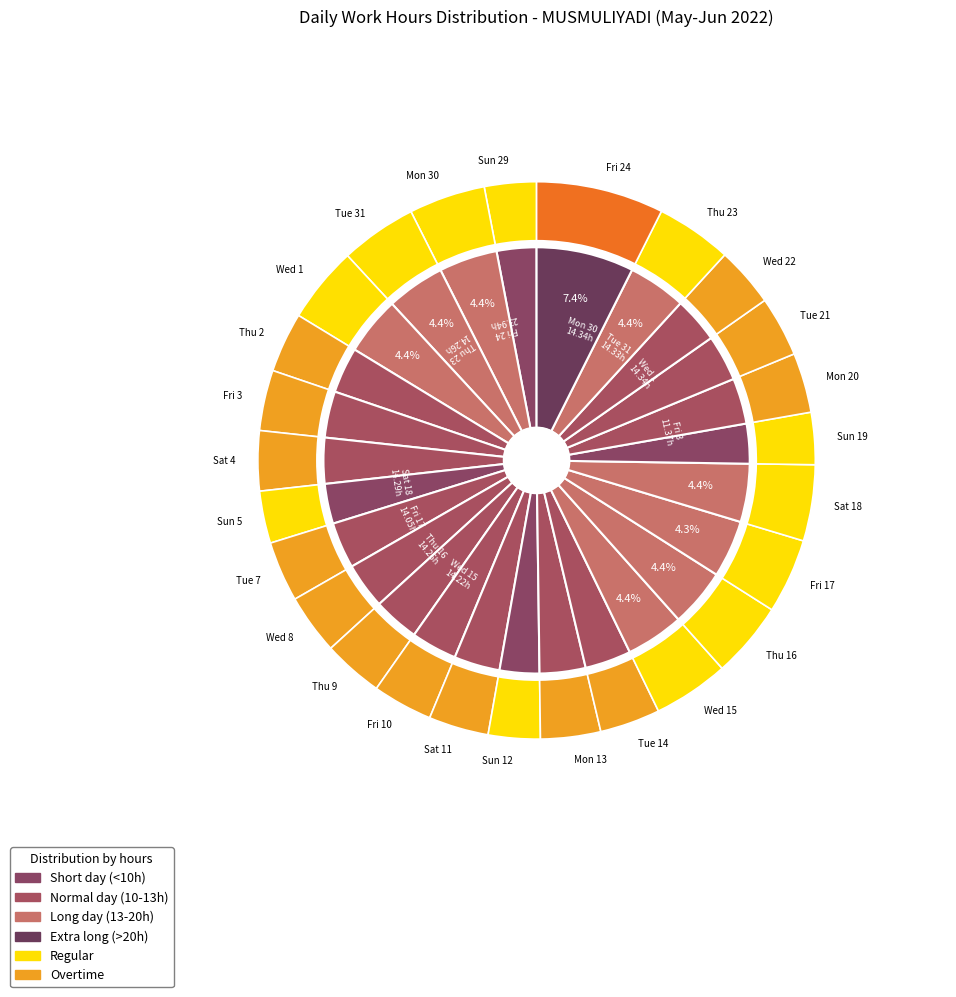

Count the number of slices in the pie.

26